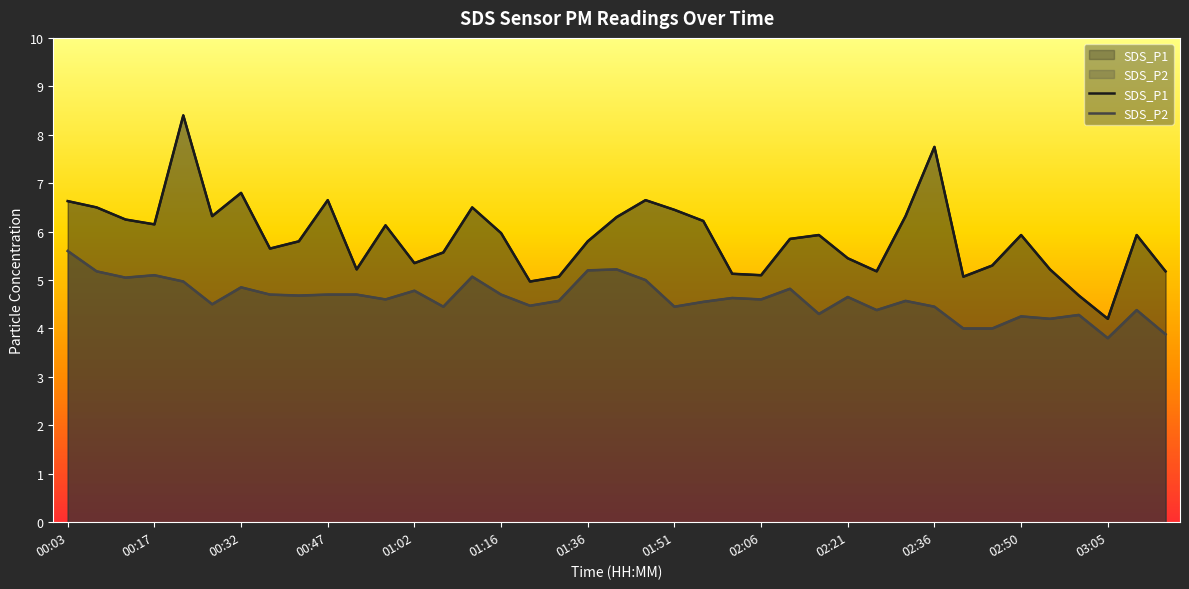

Reading right to left, transcribe all the data shown in this chart.

SDS_P1: 03:15=5.2	03:10=5.9	03:05=4.2	03:00=4.7	02:55=5.2	02:50=5.9	02:45=5.3	02:40=5.1	02:36=7.8	02:31=6.3	02:26=5.2	02:21=5.5	02:16=5.9	02:11=5.8	02:06=5.1	02:01=5.1	01:56=6.2	01:51=6.5	01:46=6.7	01:41=6.3	01:36=5.8	01:26=5.1	01:21=5.0	01:16=6.0	01:12=6.5	01:07=5.6	01:02=5.3	00:57=6.1	00:52=5.2	00:47=6.7	00:42=5.8	00:37=5.7	00:32=6.8	00:27=6.3	00:22=8.4	00:17=6.2	00:12=6.2	00:07=6.5	00:03=6.6
SDS_P2: 03:15=3.9	03:10=4.4	03:05=3.8	03:00=4.3	02:55=4.2	02:50=4.2	02:45=4.0	02:40=4.0	02:36=4.5	02:31=4.6	02:26=4.4	02:21=4.7	02:16=4.3	02:11=4.8	02:06=4.6	02:01=4.6	01:56=4.5	01:51=4.5	01:46=5.0	01:41=5.2	01:36=5.2	01:26=4.6	01:21=4.5	01:16=4.7	01:12=5.1	01:07=4.5	01:02=4.8	00:57=4.6	00:52=4.7	00:47=4.7	00:42=4.7	00:37=4.7	00:32=4.8	00:27=4.5	00:22=5.0	00:17=5.1	00:12=5.0	00:07=5.2	00:03=5.6